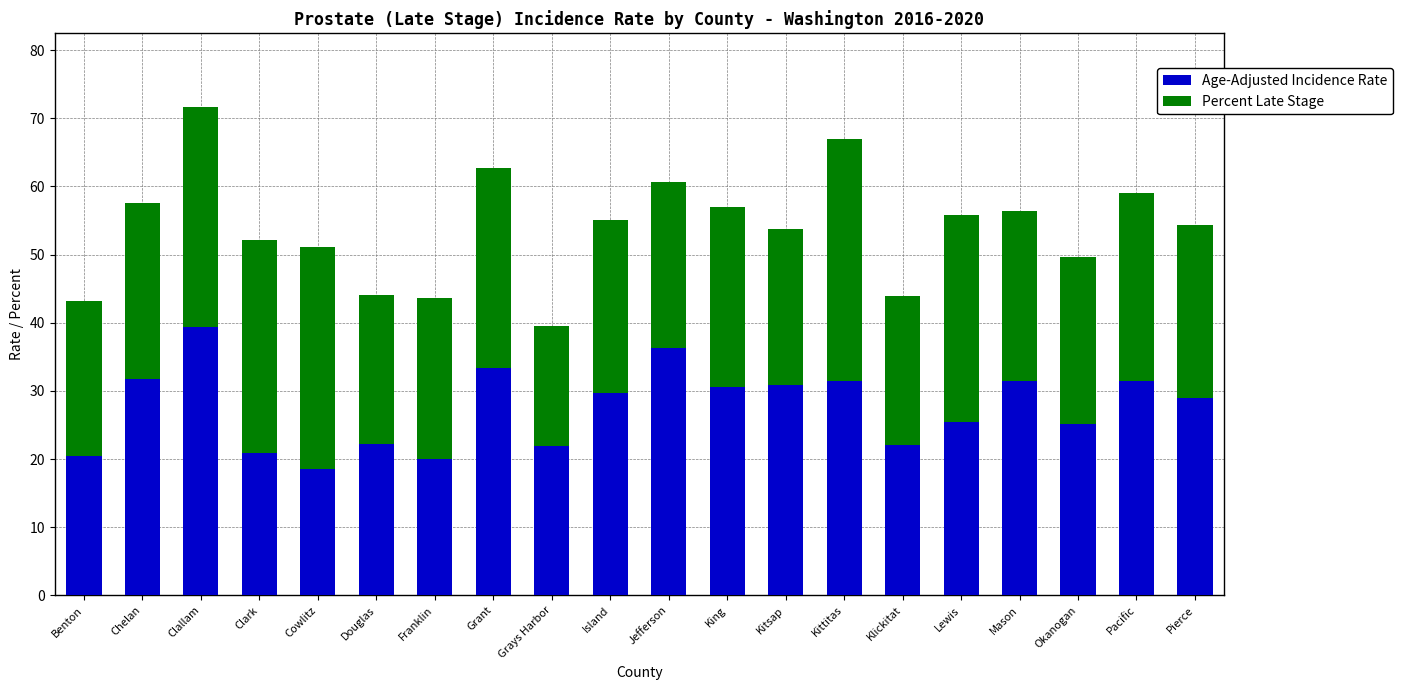

Which category has the highest value in the Age-Adjusted Incidence Rate series?

Clallam